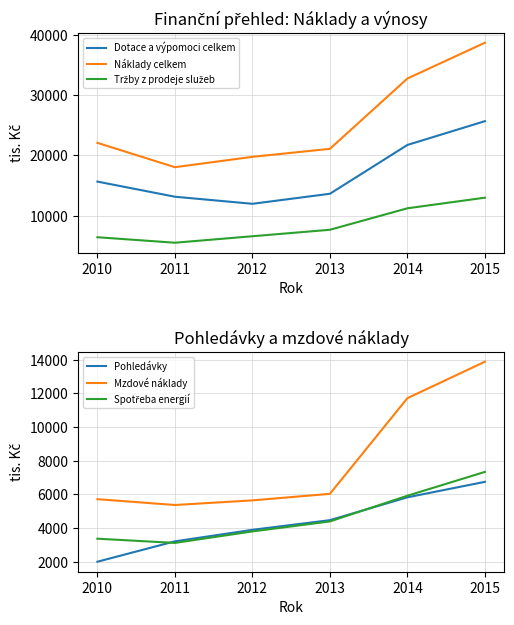

Where does the Náklady celkem series first go above 22086?

2014